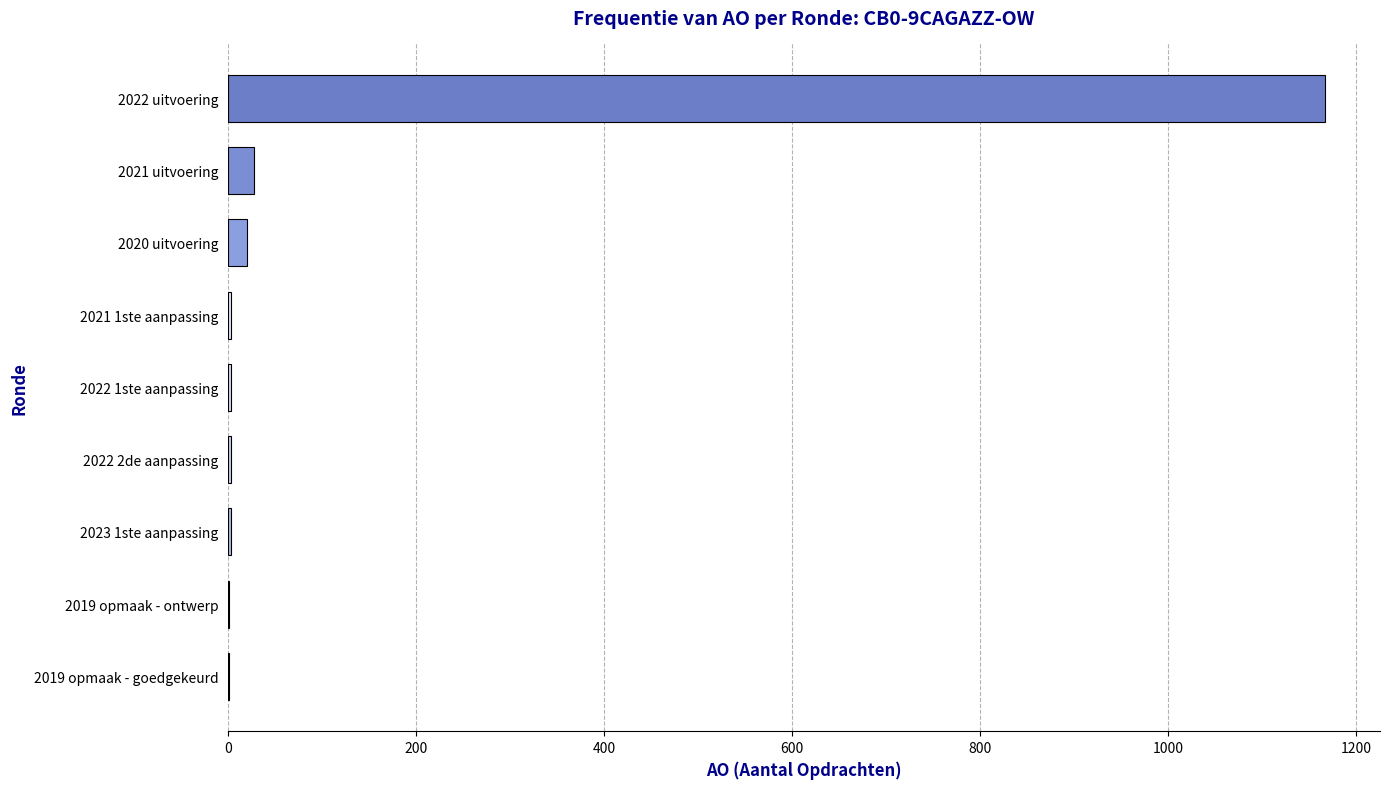

What is the greatest value displayed?

1167